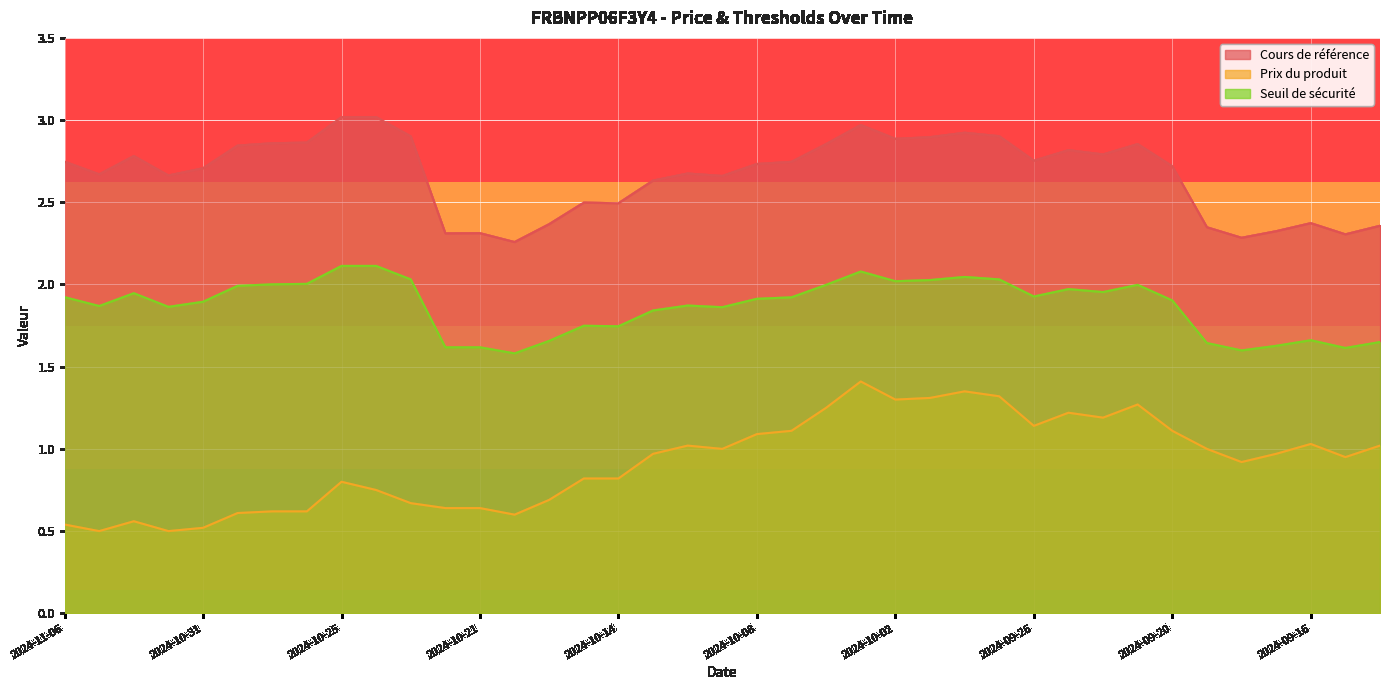

At which category is the sum across all series the highest?

2024-10-03